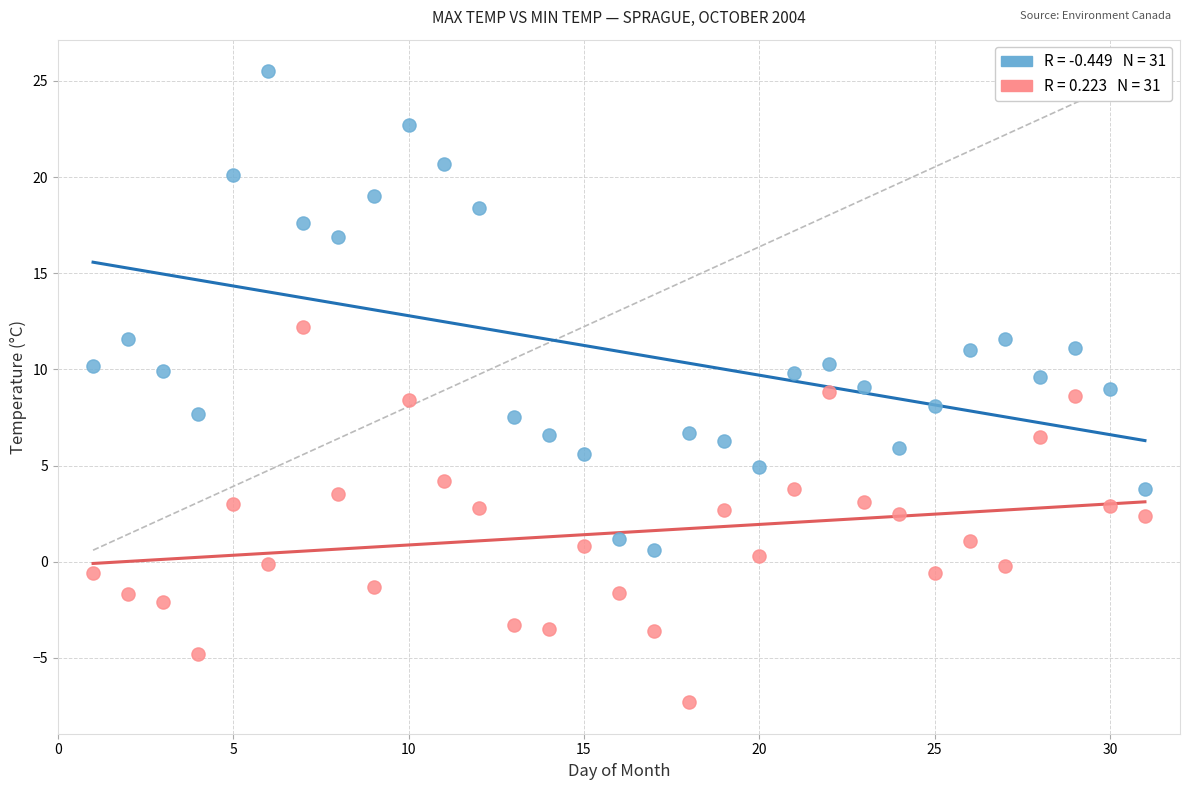

Across all data points, what is the range of X values (max minus min)?

30.0